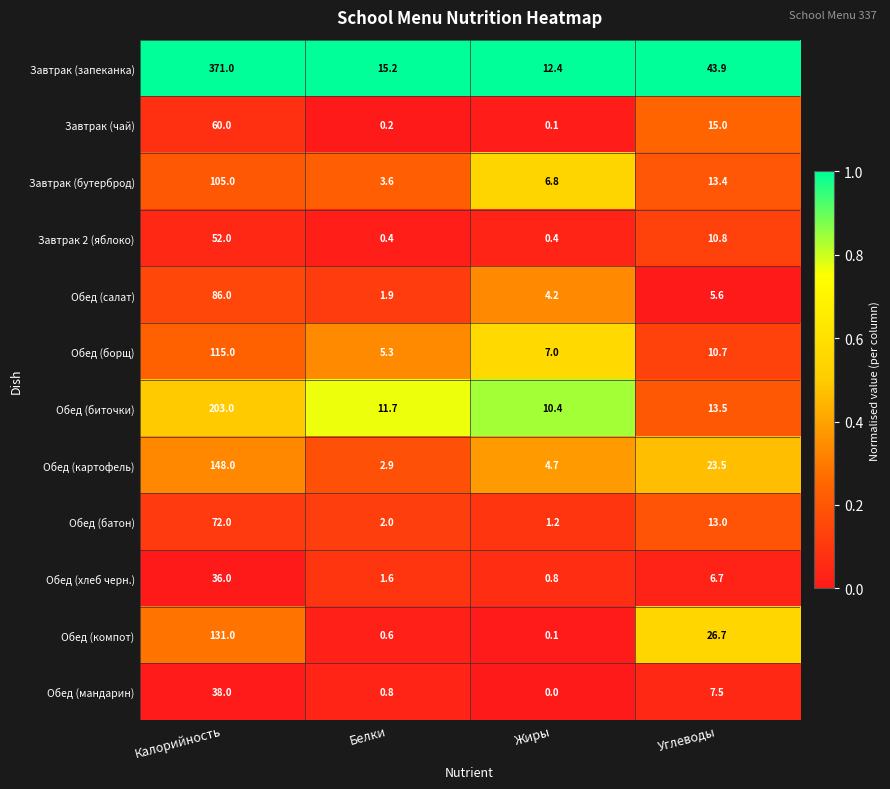

Between Жиры and Углеводы, which series saw the biggest shift?

Завтрак (запеканка)